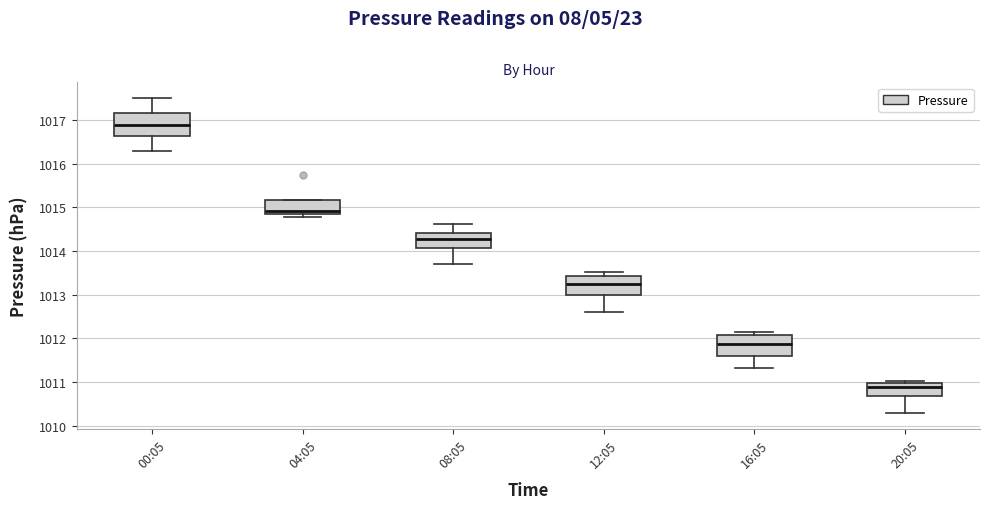

Where does the median line of the box for 12:05 sit on the y-axis? The values are not printed on the chart, so give them approximately, as read against the axis.

1013.3